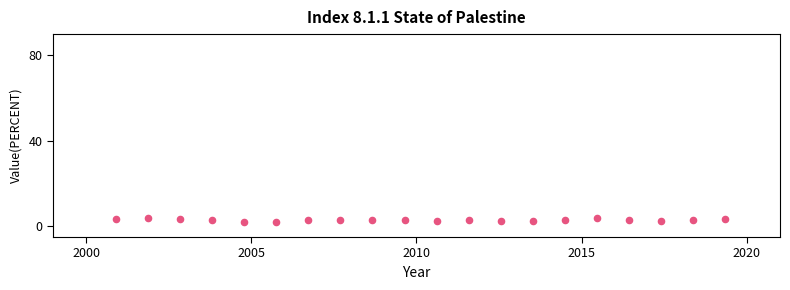

What is the range of X values (max minus min)?

1.8